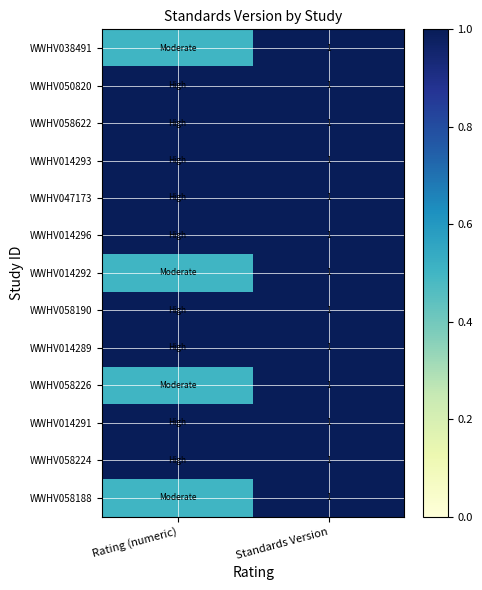

What is the total value across all series at Standards Version?

13.0